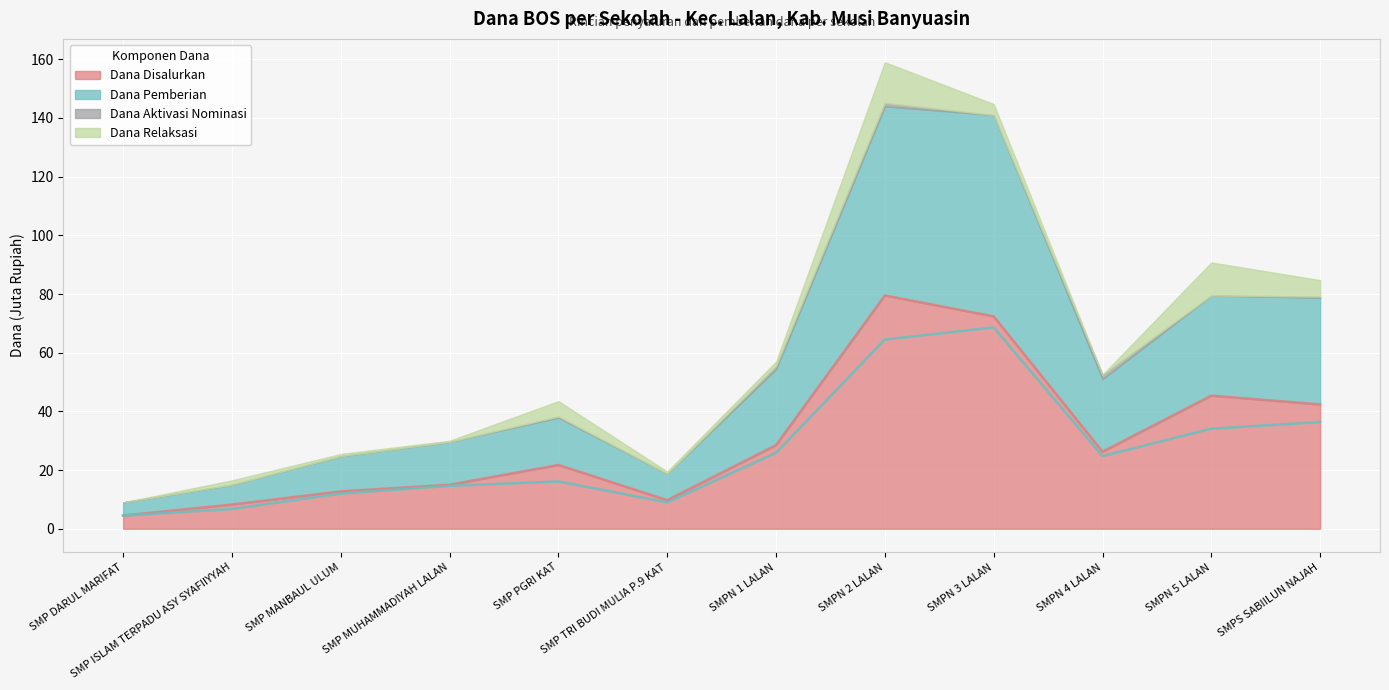

True or false: Dana Disalurkan and Dana Pemberian cross at least once.

False